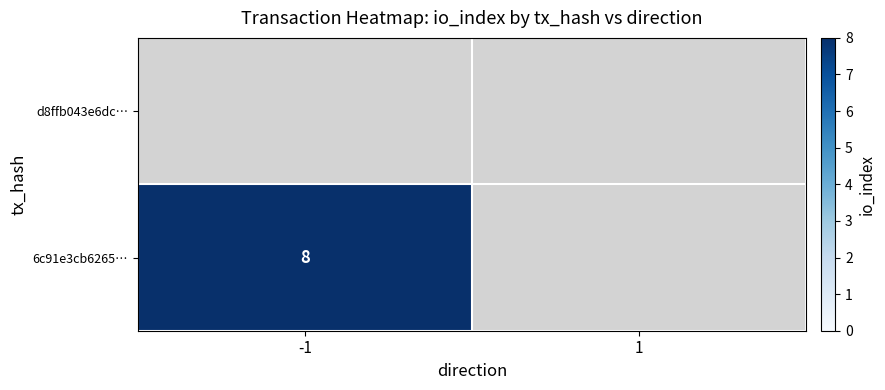

At which label does 6c91e3cb6265… reach its peak?

-1